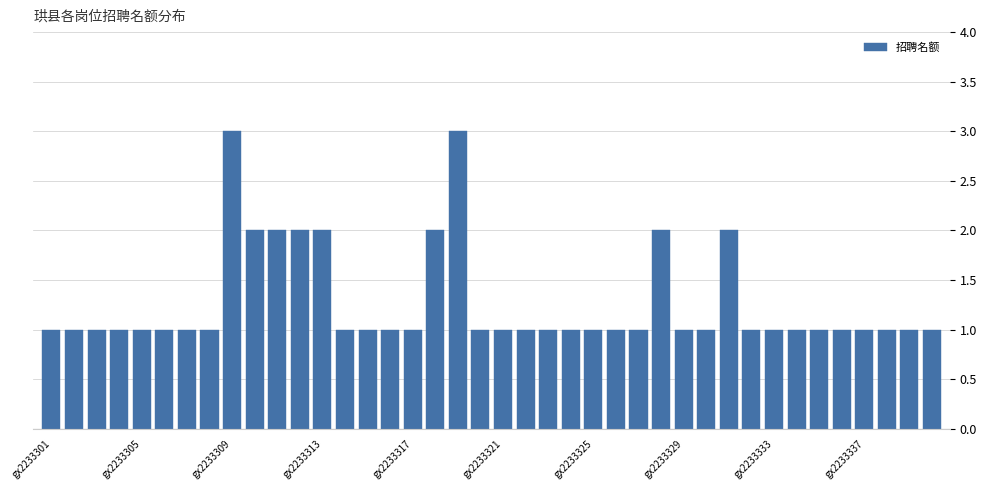

What is the sum of all values?

51